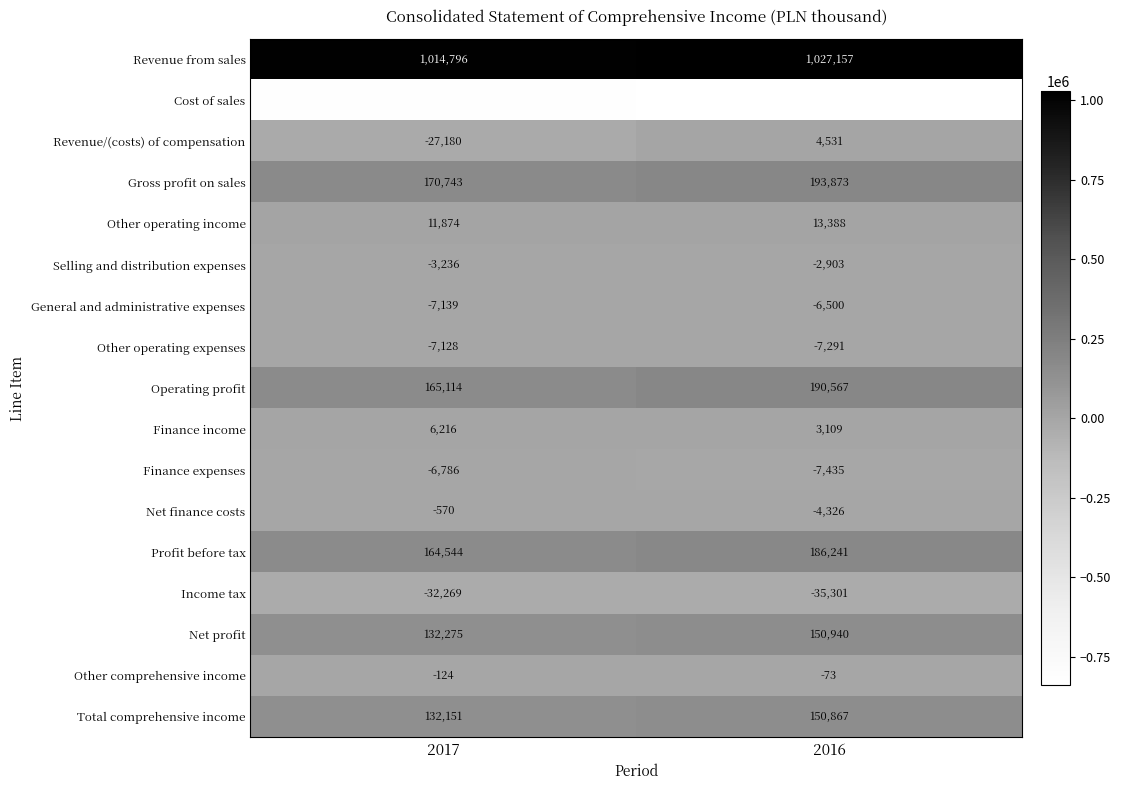

What is the greatest value displayed?

1027157